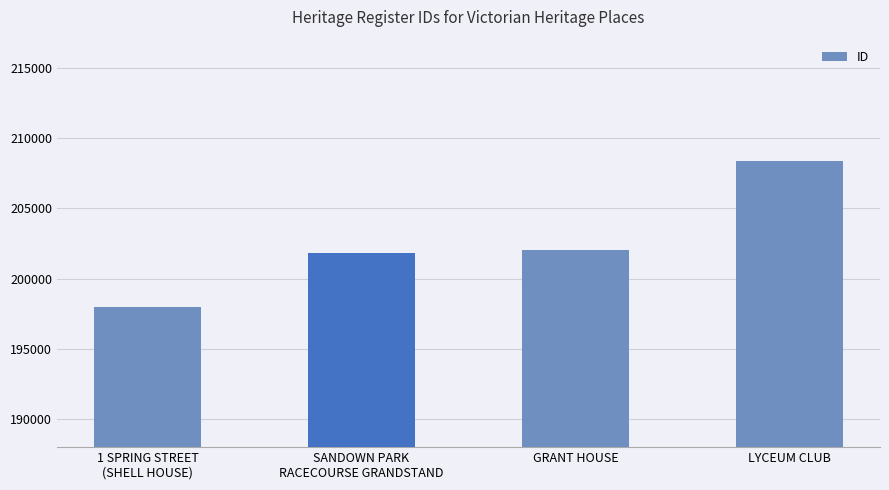

At which category does the chart reach its peak across all series?

LYCEUM CLUB